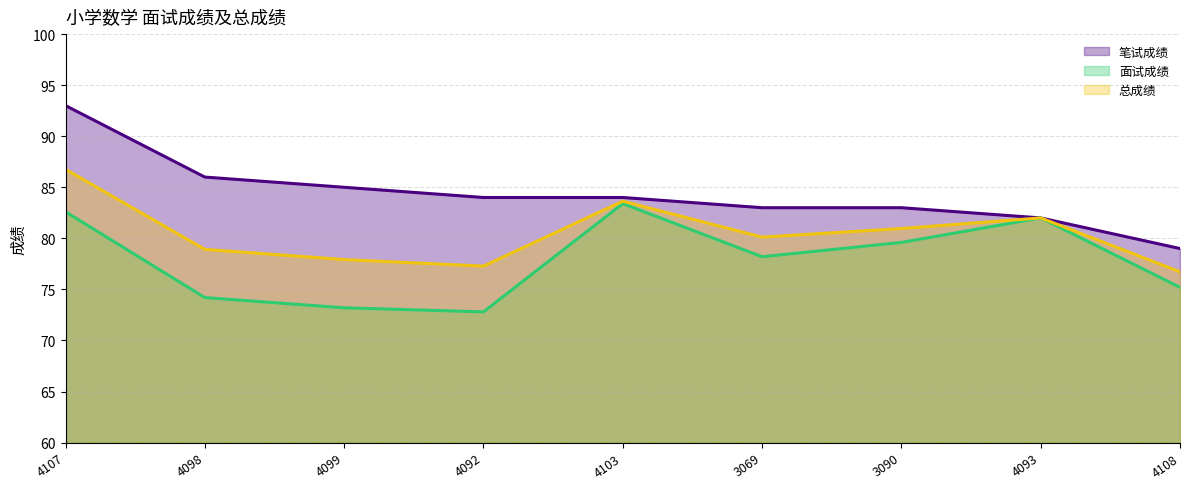

Reading left to right, extract all data points from this chart.

笔试成绩: 93.0	86.0	85.0	84.0	84.0	83.0	83.0	82.0	79.0
面试成绩: 82.6	74.2	73.2	72.8	83.4	78.2	79.6	82.0	75.2
总成绩: 86.8	78.9	77.9	77.3	83.6	80.1	81.0	82.0	76.7